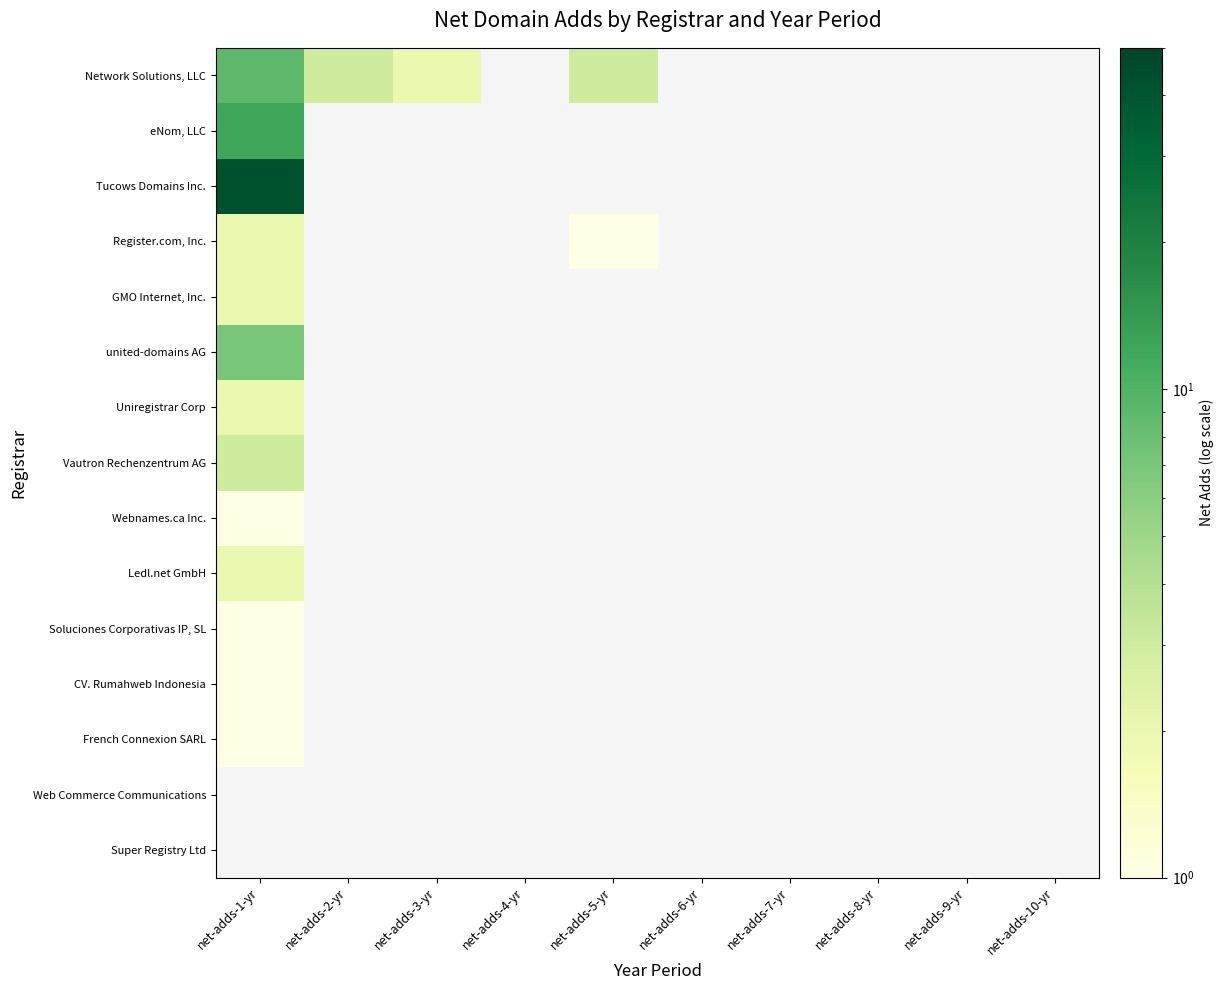

Which has a higher value, net-adds-6-yr or net-adds-4-yr?

net-adds-4-yr